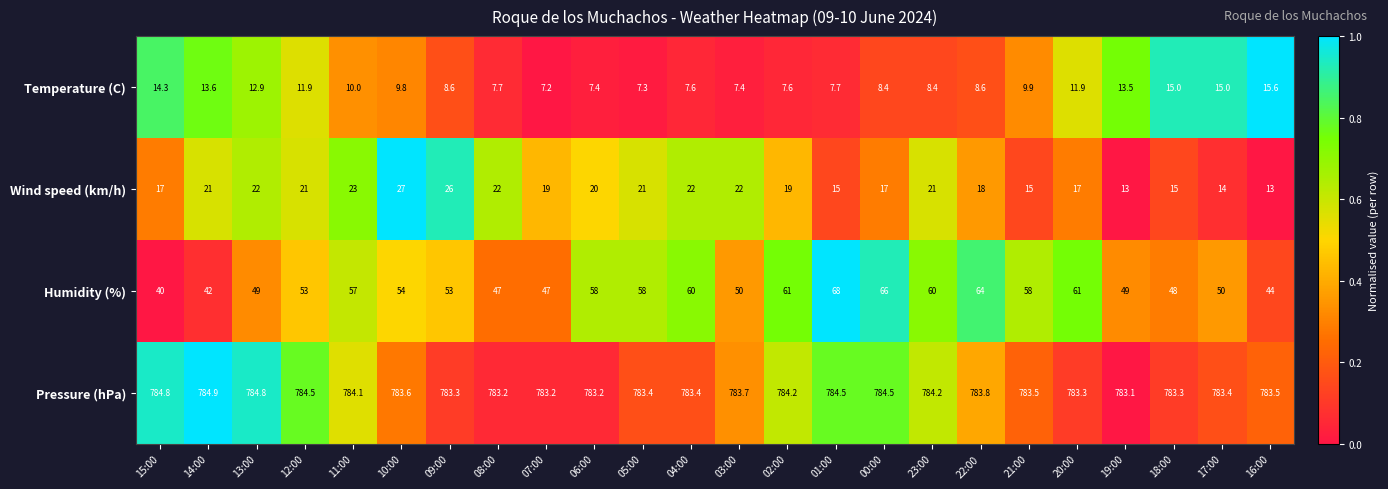

At which label is Pressure (hPa) closest to 784?

11:00